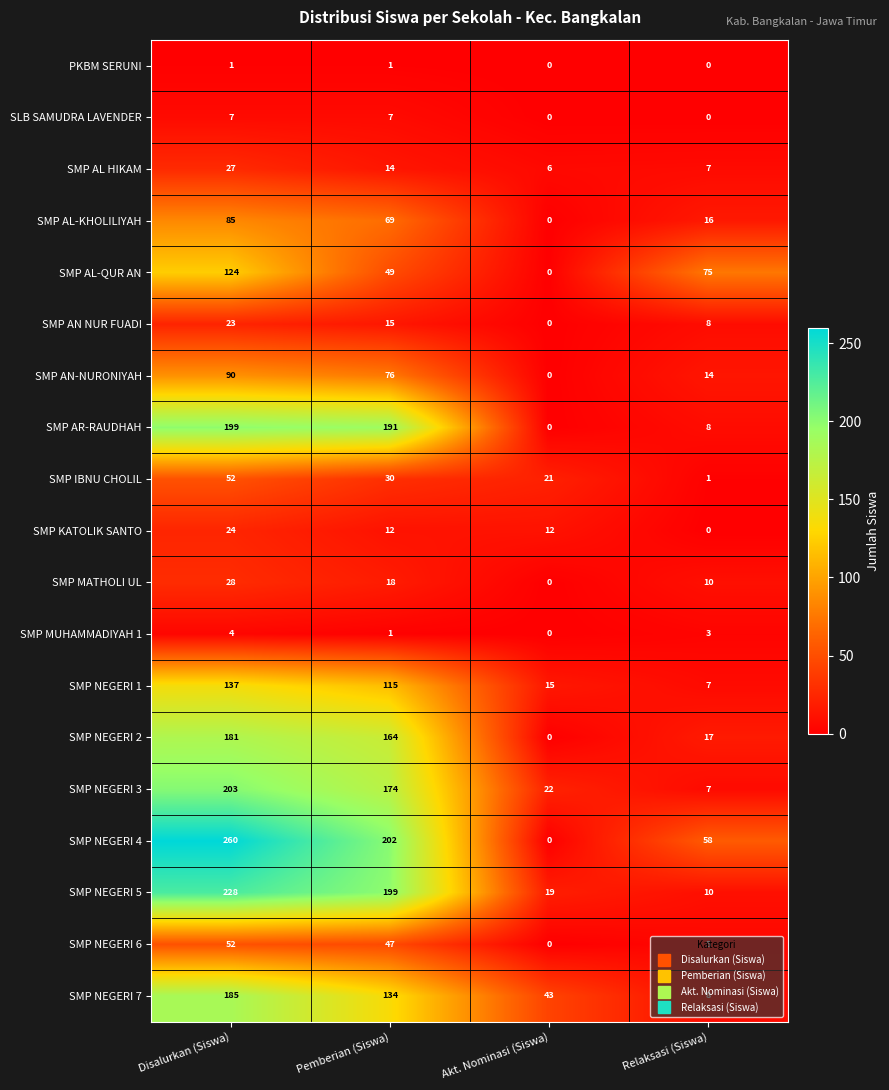

What is the highest value of the SMP AL-KHOLILIYAH series?

85